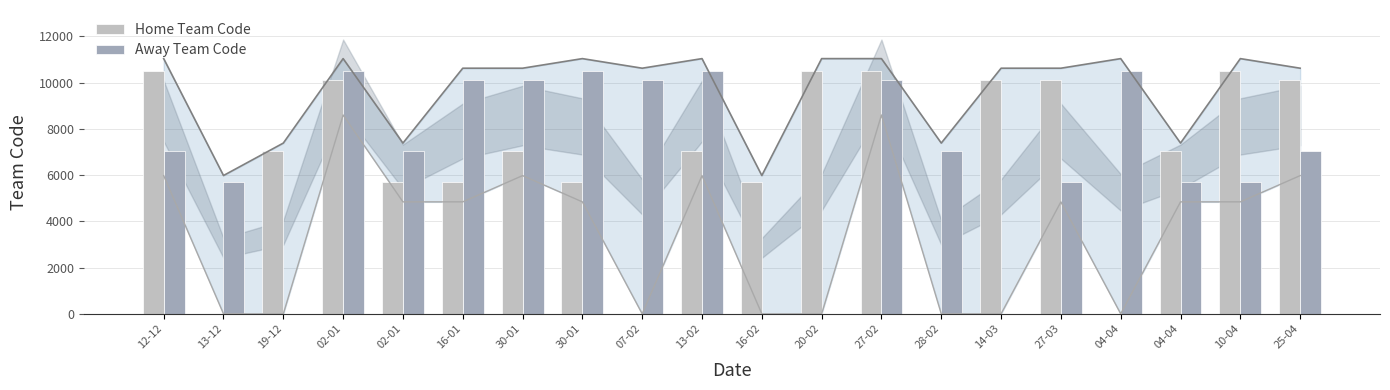

What is the difference between the maximum and second lowest values in the Home Team Code series?

10513